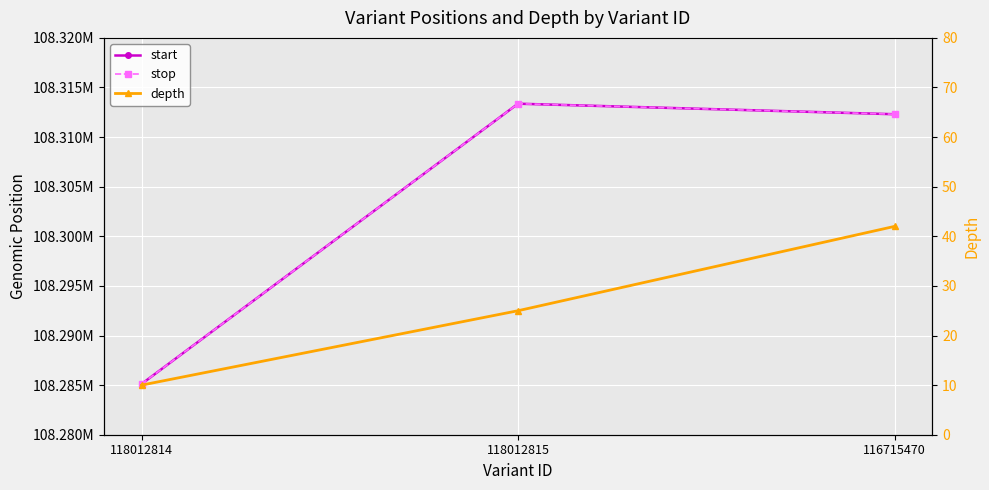

Reading right to left, list all the values displayed in this chart.

start: 116715470=108312305	118012815=108313367	118012814=108285115
stop: 116715470=108312306	118012815=108313368	118012814=108285116
depth: 116715470=42	118012815=25	118012814=10